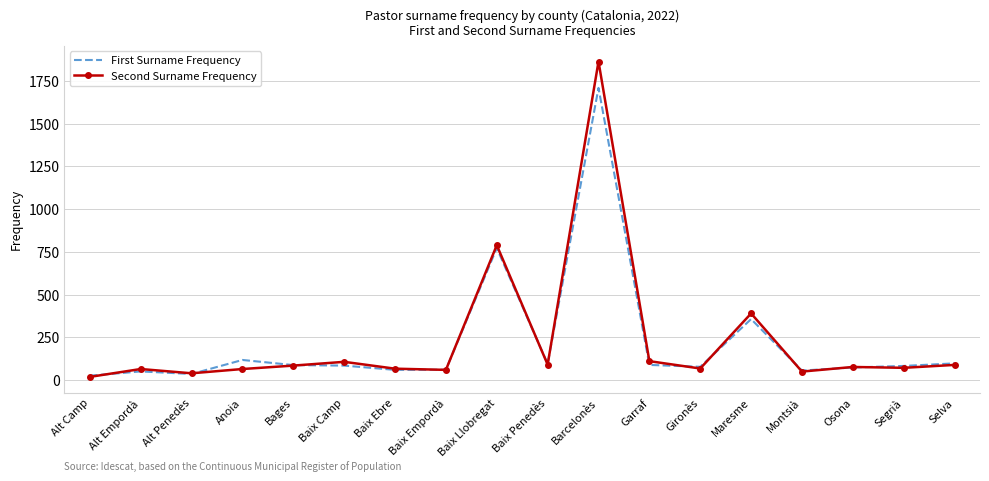

In Second Surname Frequency, how many points are higher than both neighbors (excluding endpoints)?

6